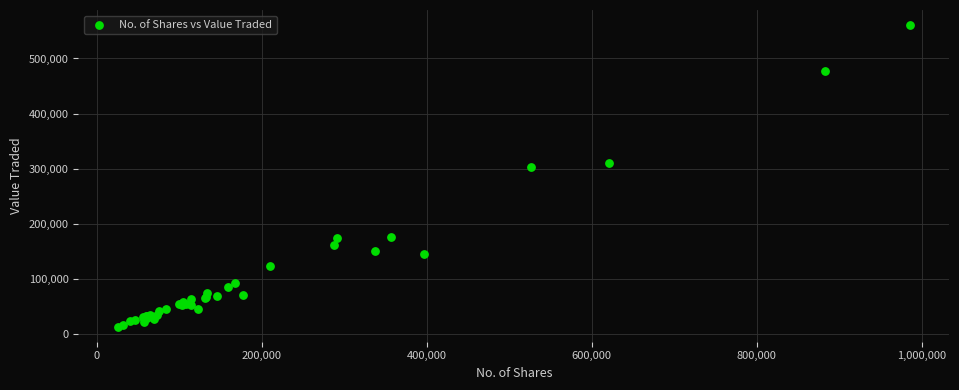

What Y value in the scatter plot is closest to 286899?

302583